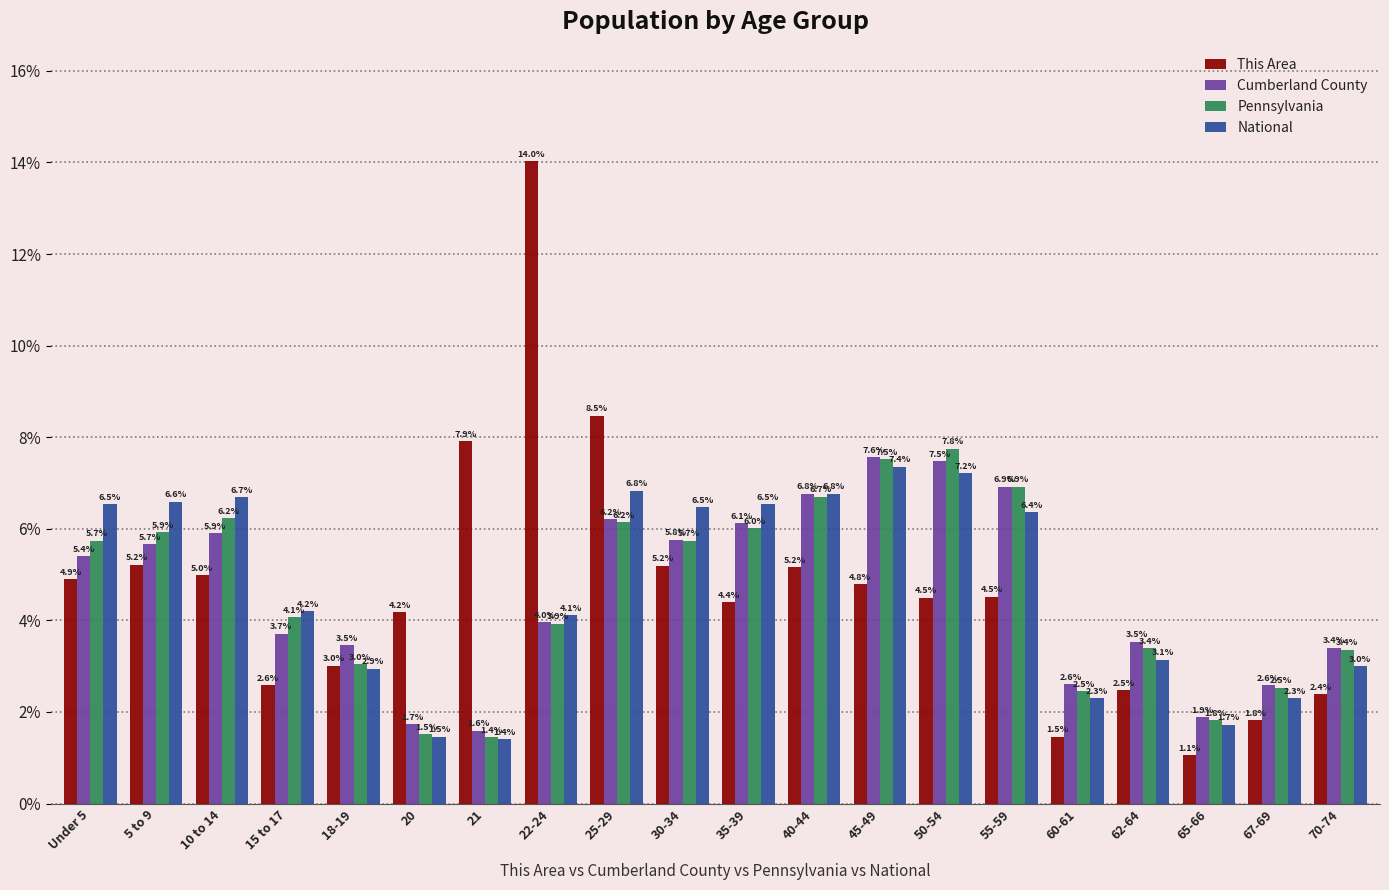

How many bars are there in each group?

4